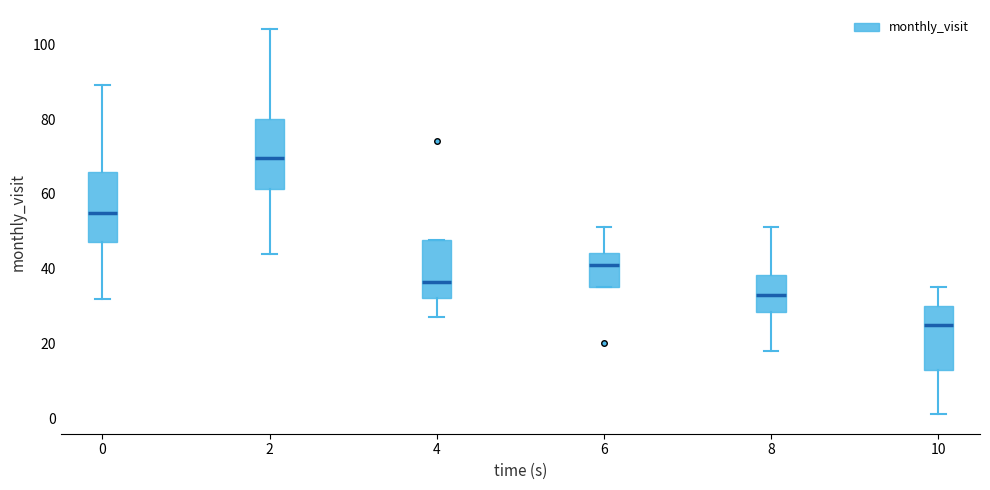

Which box has the highest median line?

2